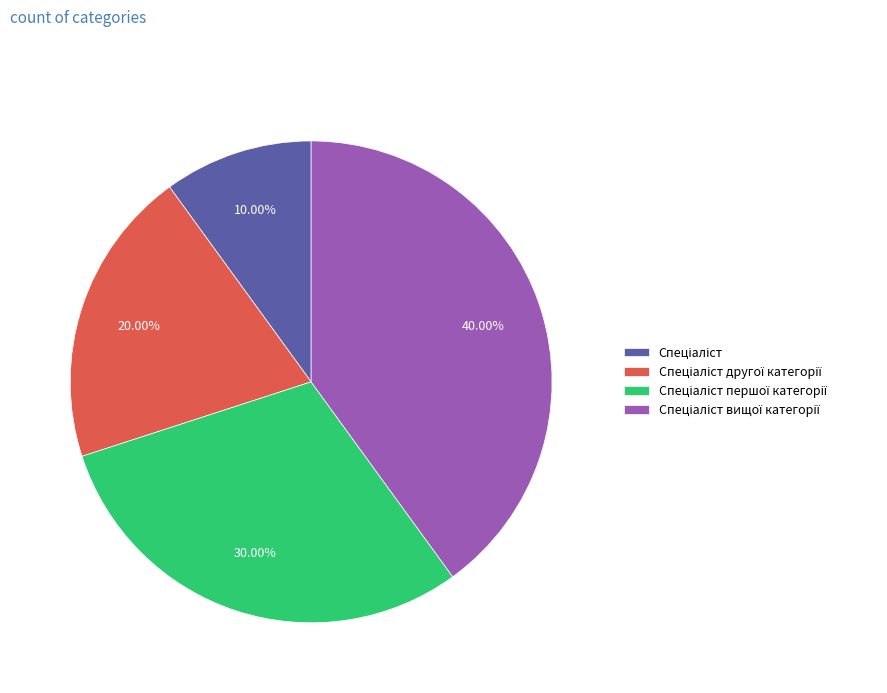

Is there any slice that represents more than half of the pie?

No